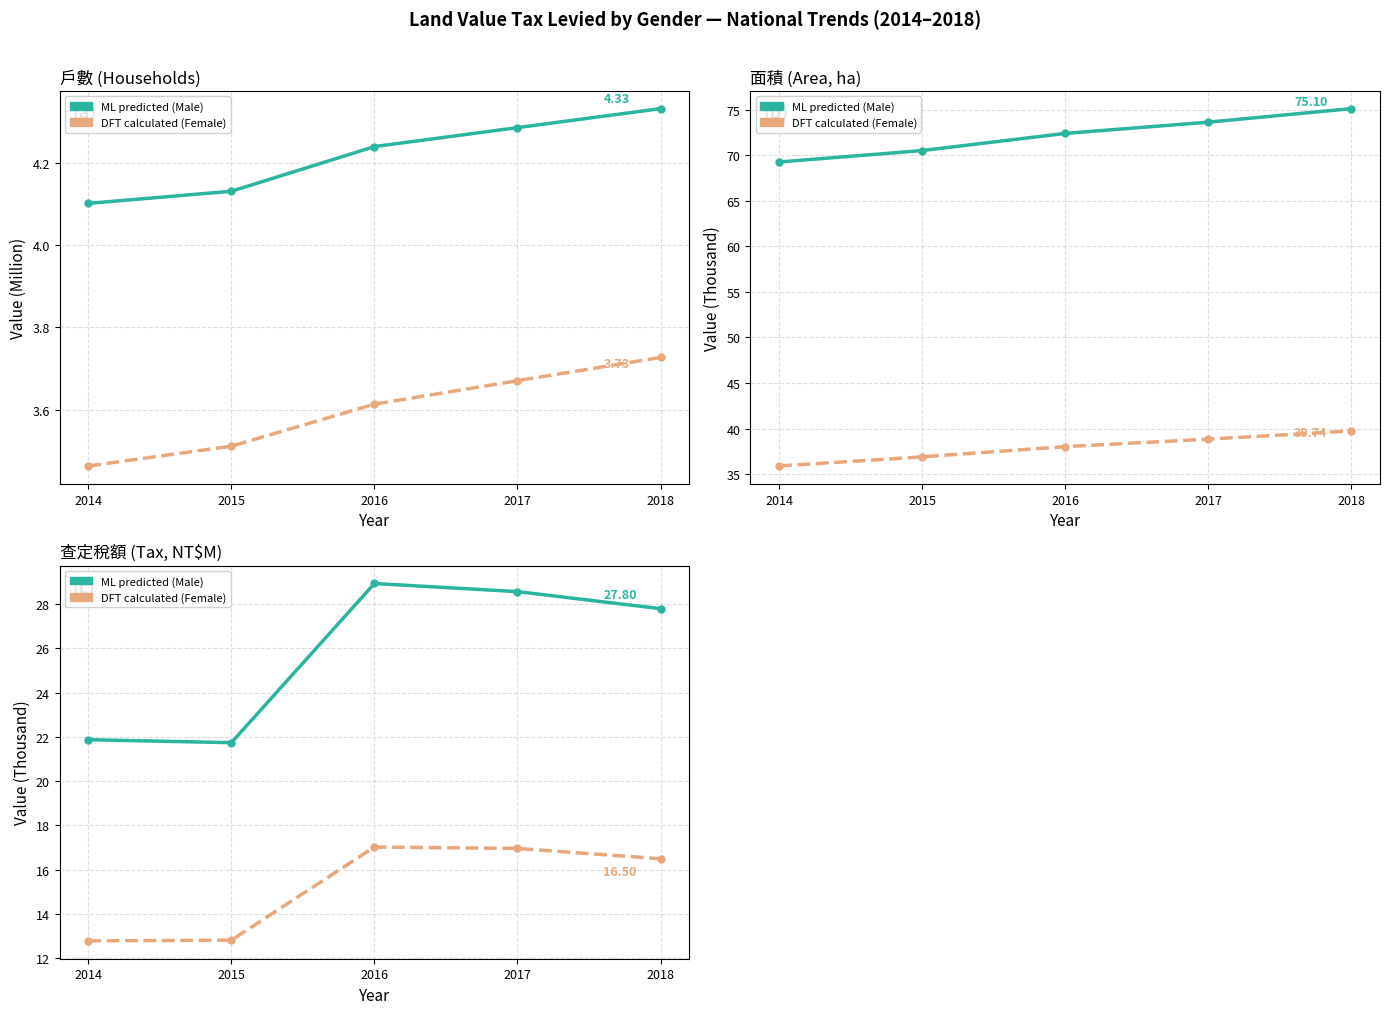

List the labels in order of ML predicted (Male) value, smallest first.

2015, 2014, 2018, 2017, 2016